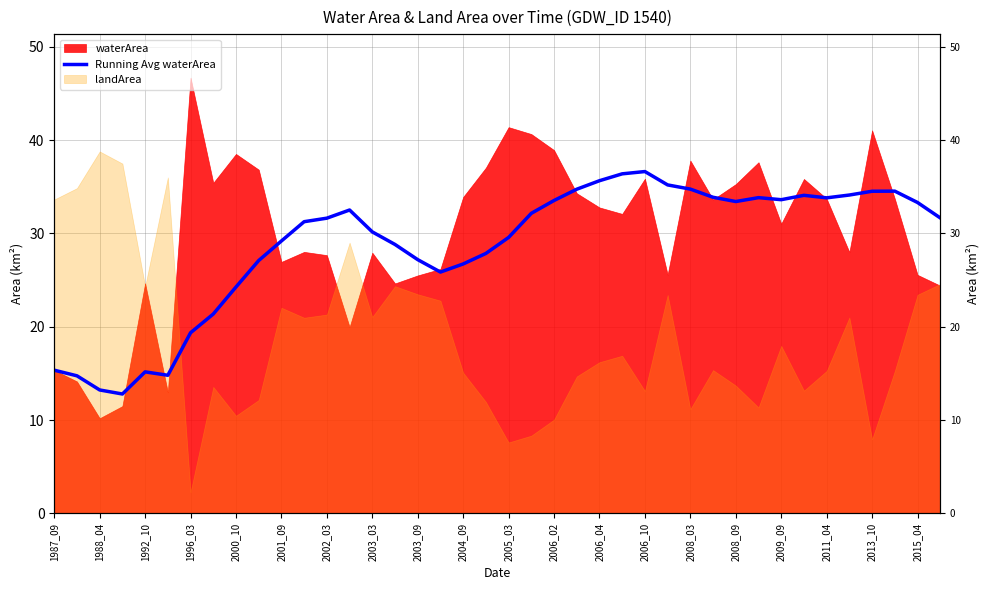

At which category does the chart reach its minimum across all series?

1996_03